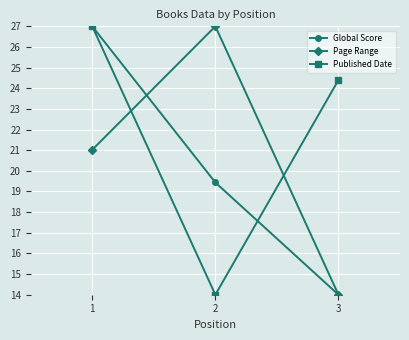

What are all the series names shown in the legend?

Global Score, Page Range, Published Date